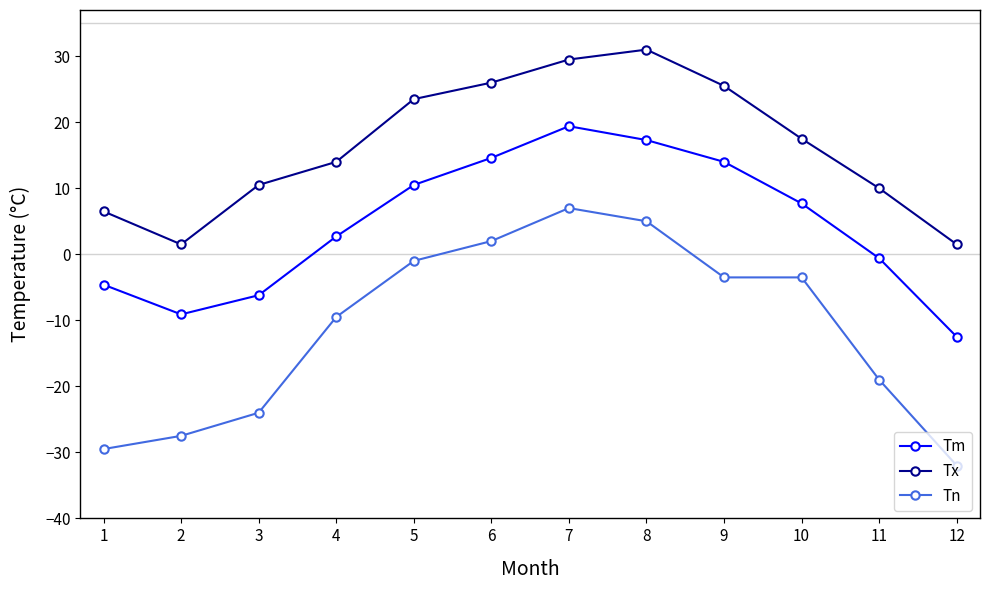

True or false: Tn has a value of 5.0 at 8.

True